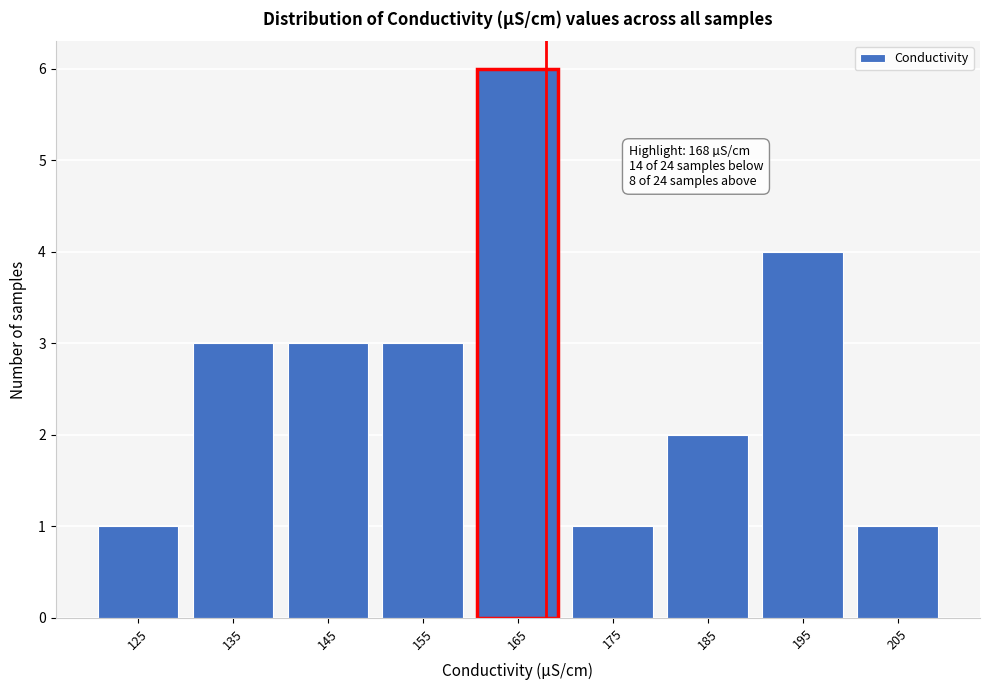

Which range on the x-axis has the tallest bar?

160 to 170